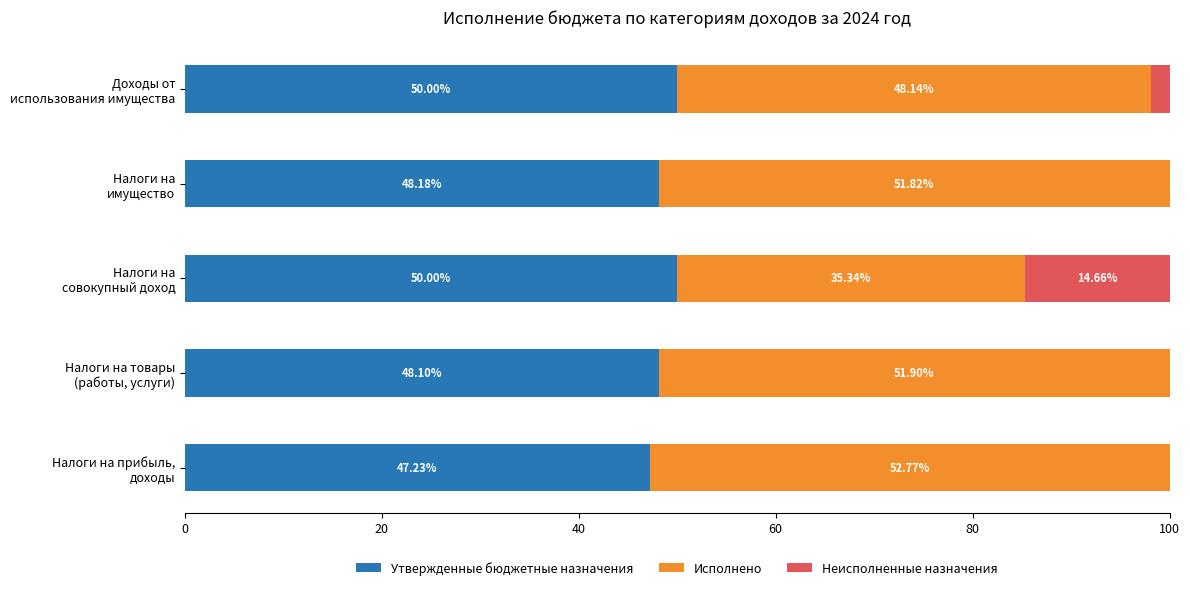

What is the sum of all Утвержденные бюджетные назначения values?

243.5